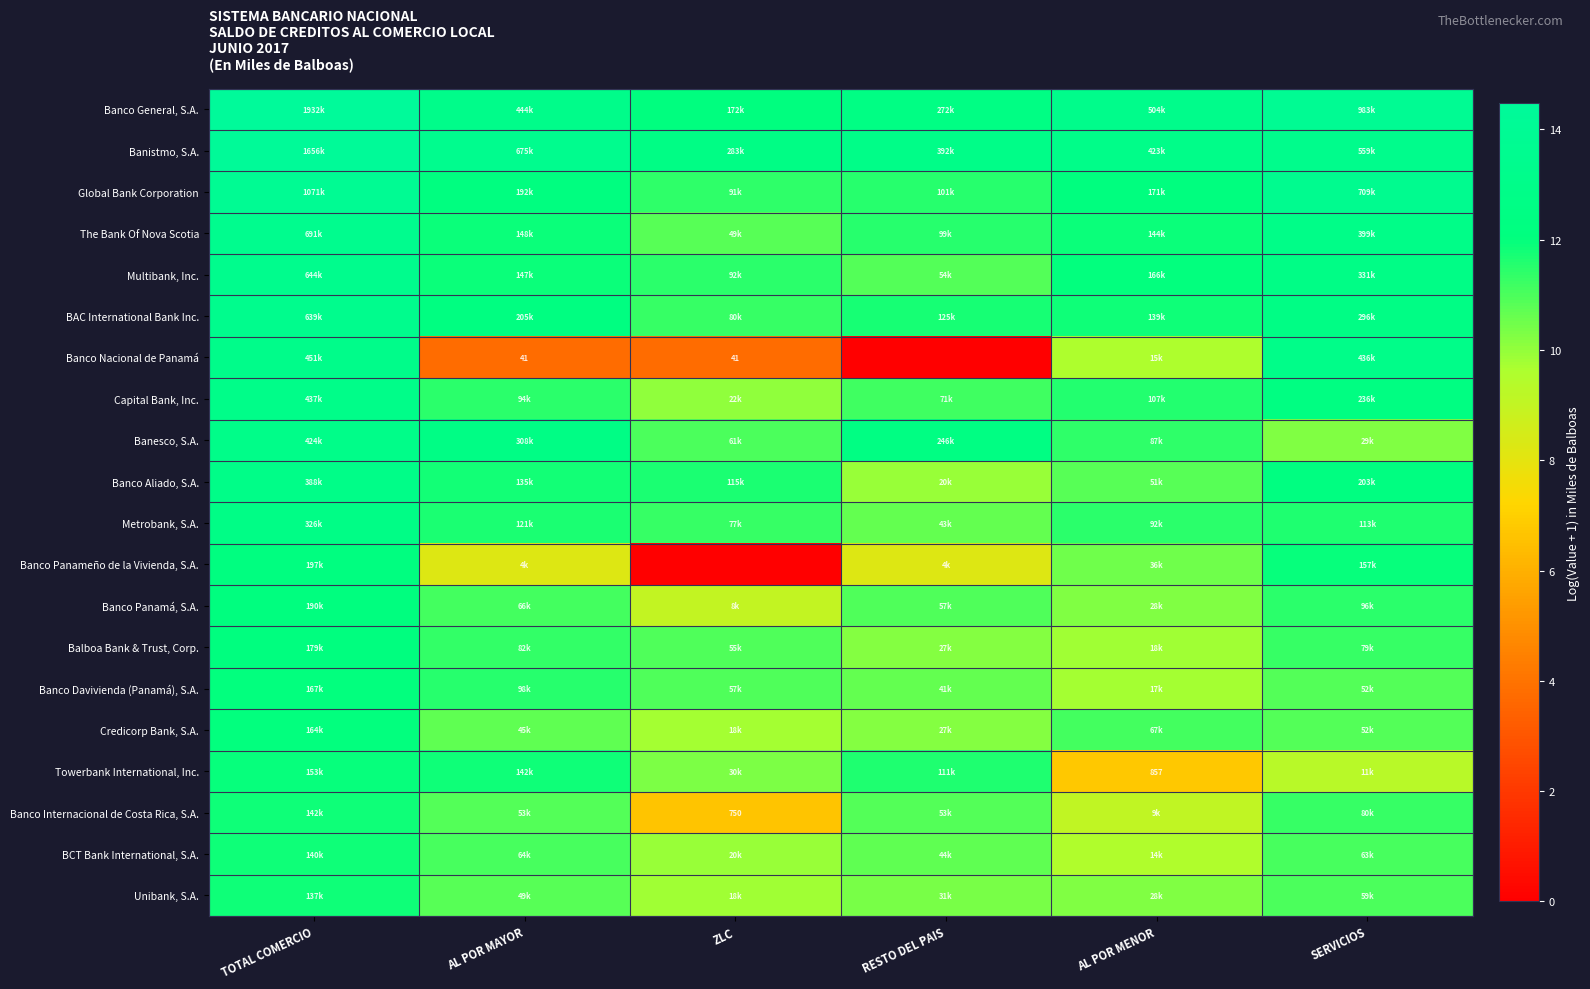

Rank the series at AL POR MAYOR from lowest to highest value.

Banco Nacional de Panamá, Banco Panameño de la Vivienda, S.A., Credicorp Bank, S.A., Unibank, S.A., Banco Internacional de Costa Rica, S.A., BCT Bank International, S.A., Banco Panamá, S.A., Balboa Bank & Trust, Corp., Capital Bank, Inc., Banco Davivienda (Panamá), S.A., Metrobank, S.A., Banco Aliado, S.A., Towerbank International, Inc., Multibank, Inc., The Bank Of Nova Scotia, Global Bank Corporation, BAC International Bank Inc., Banesco, S.A., Banco General, S.A., Banistmo, S.A.